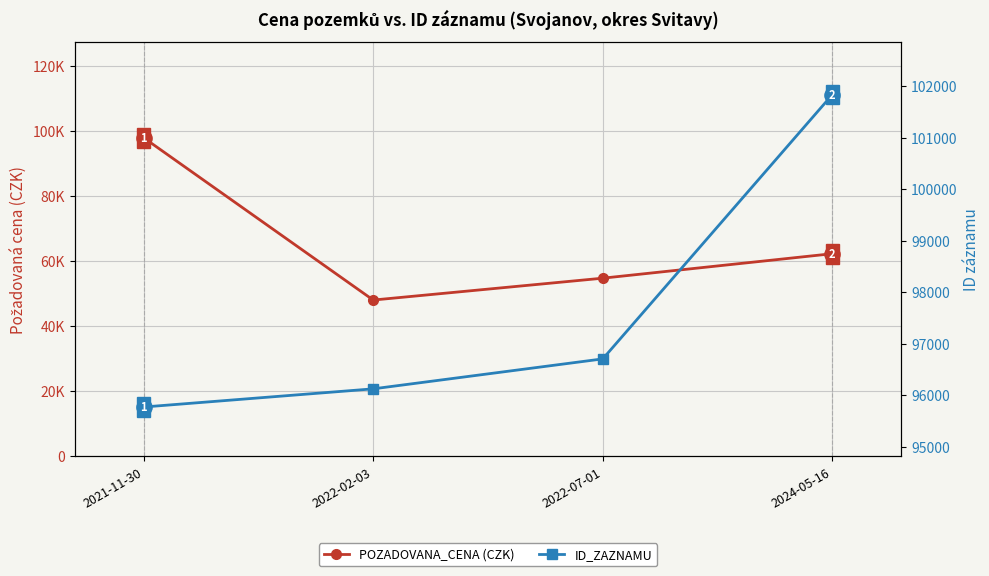

Which series has the largest total across all categories?

ID_ZAZNAMU